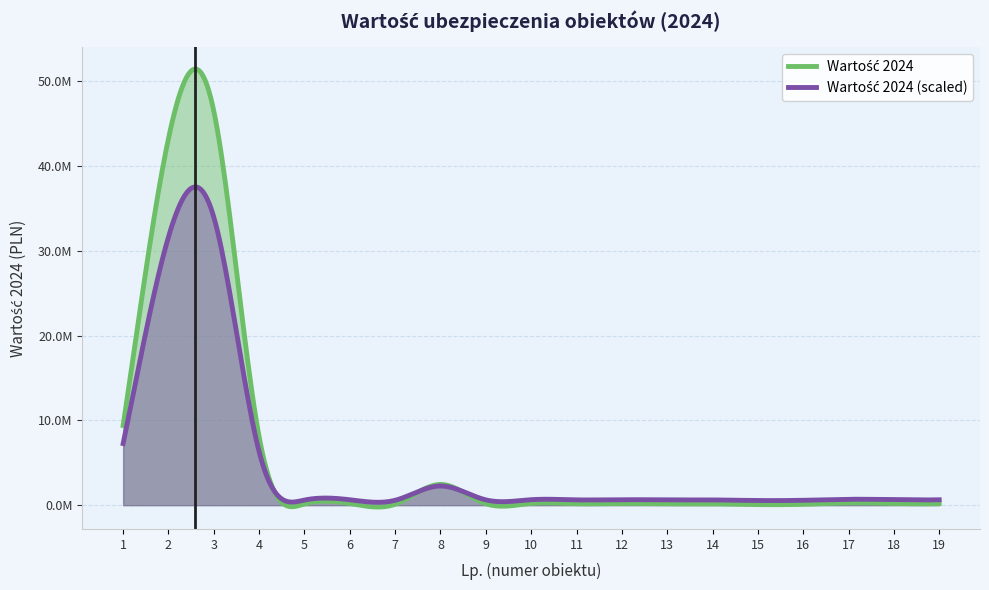

Rank the categories by value from lowest to highest.

15, 7, 16, 5, 13, 14, 9, 11, 19, 6, 10, 12, 18, 17, 8, 4, 1, 2, 3